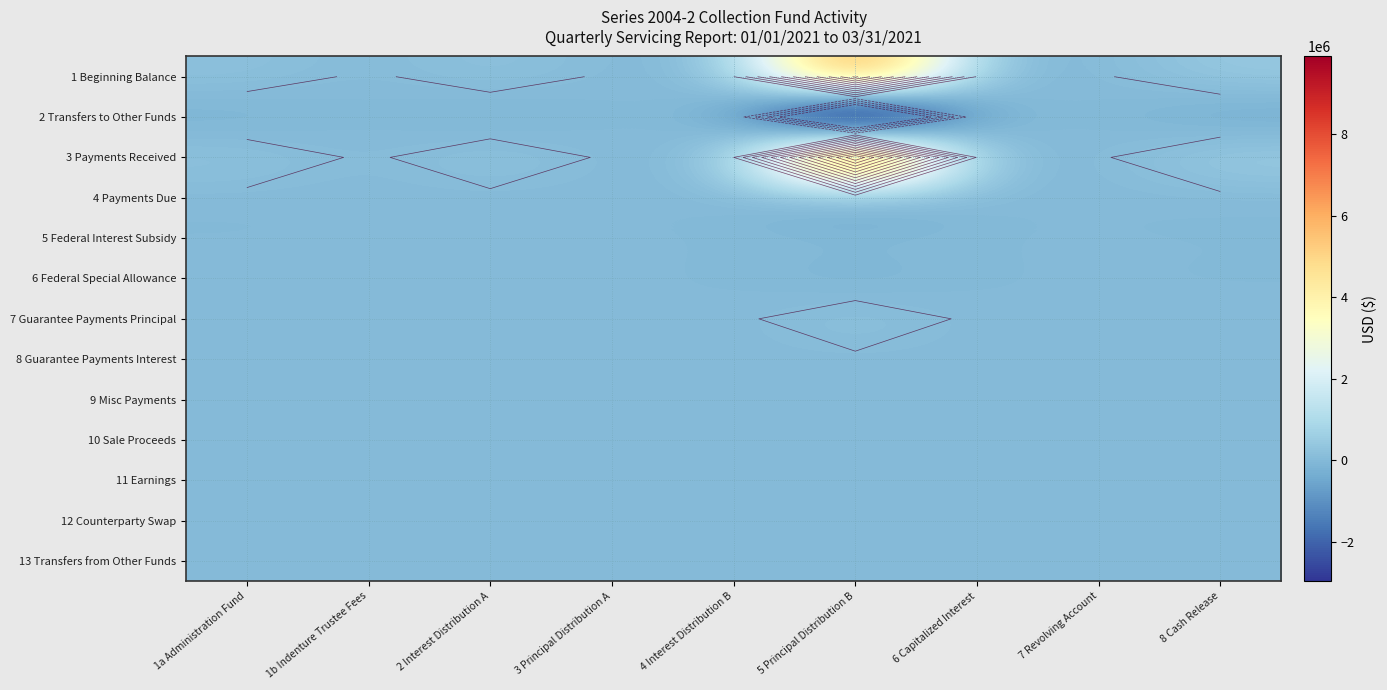

List the series in order of their peak value, highest first.

3 Payments Received, 1 Beginning Balance, 7 Guarantee Payments Principal, 5 Federal Interest Subsidy, 8 Guarantee Payments Interest, 11 Earnings, 2 Transfers to Other Funds, 4 Payments Due, 6 Federal Special Allowance, 9 Misc Payments, 10 Sale Proceeds, 12 Counterparty Swap, 13 Transfers from Other Funds